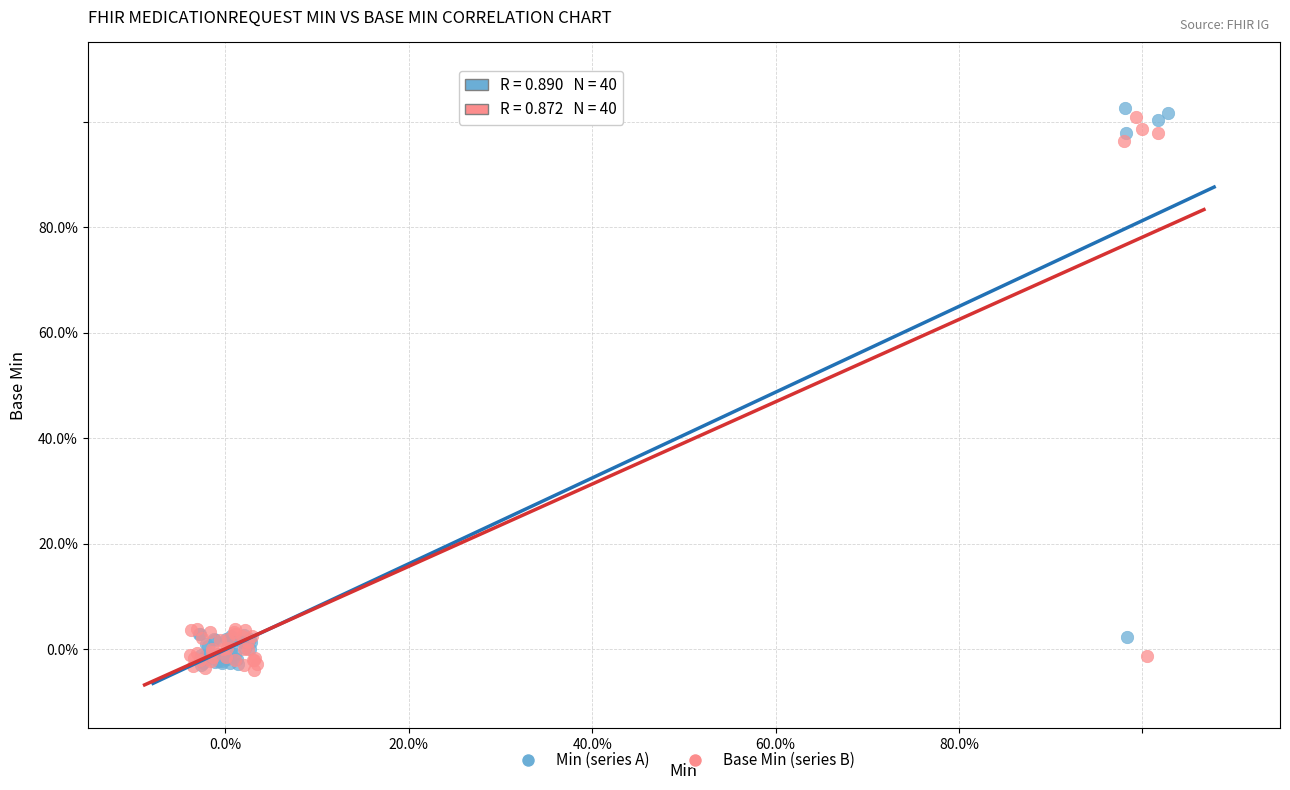

Which series contains the highest Y value?

Min (series A)